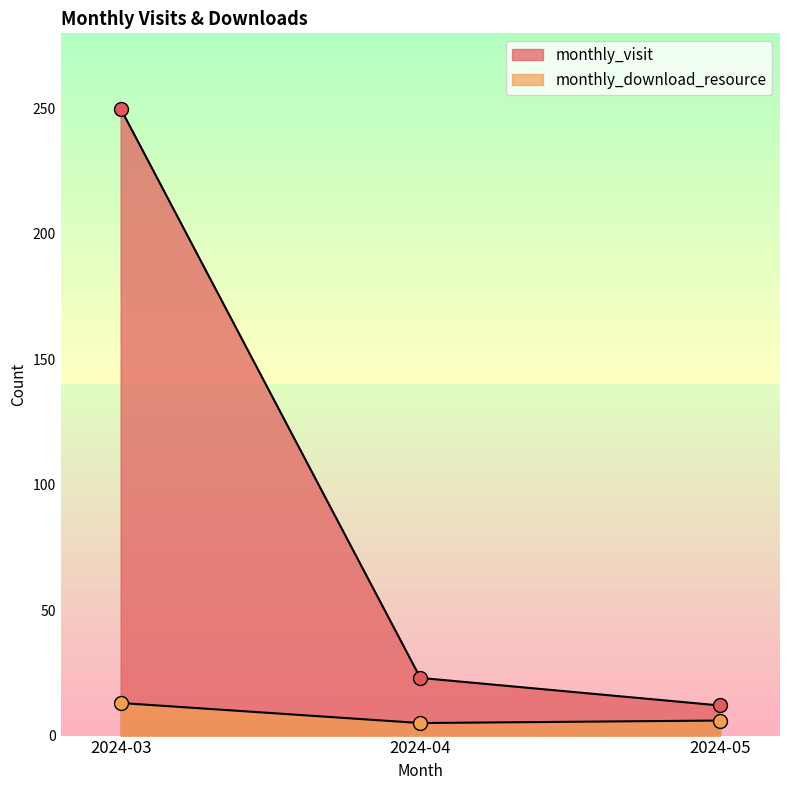

Reading right to left, extract all data points from this chart.

monthly_visit: 2024-05=12	2024-04=23	2024-03=250
monthly_download_resource: 2024-05=6	2024-04=5	2024-03=13